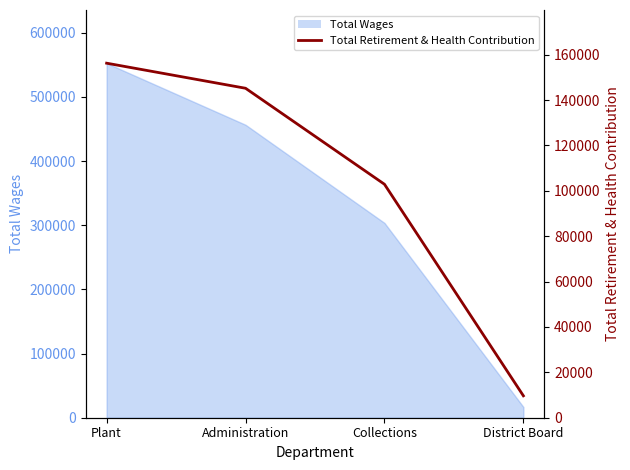

True or false: there are more than 2 points higher than both neighbors.

False